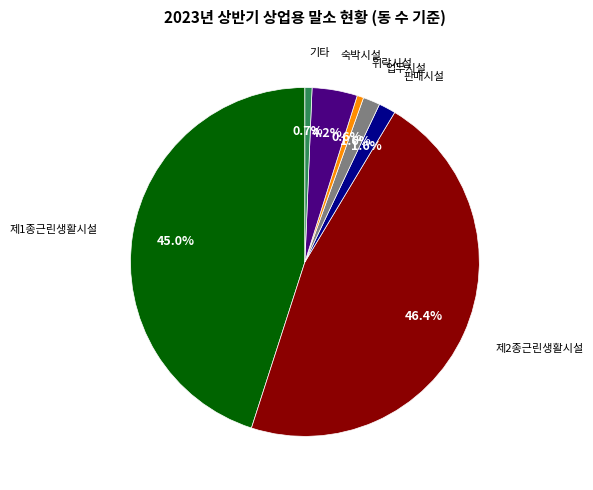

To the nearest percent, what is the average slice percentage?

14%